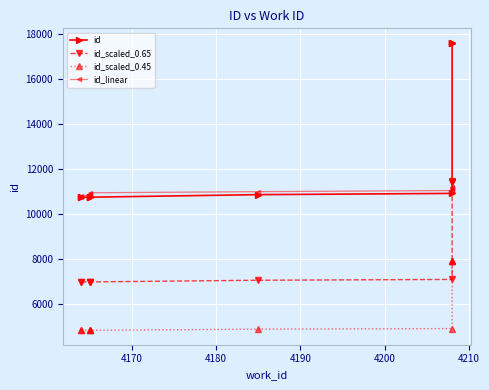

How many lines are shown in the chart?

4